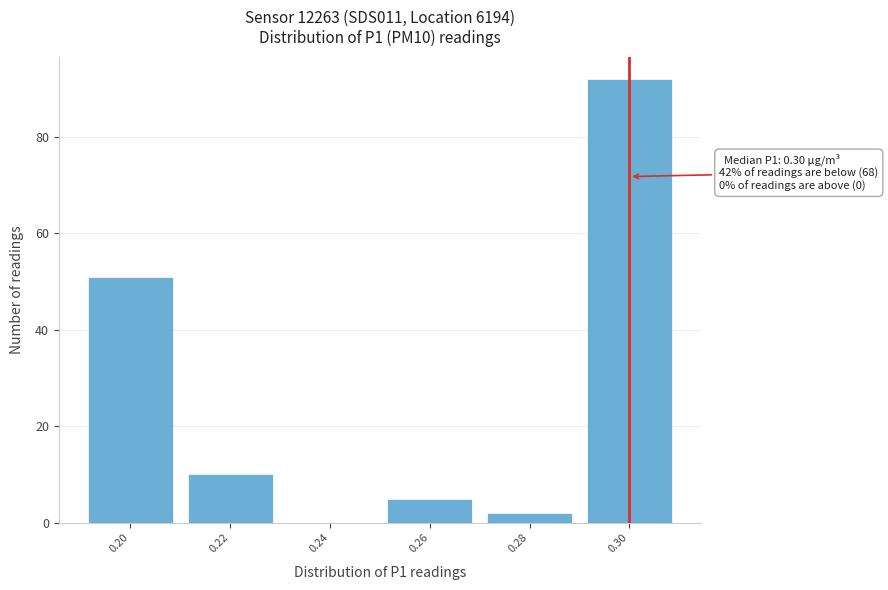

Over which range of the x-axis is the bar tallest?

0.29 to 0.31